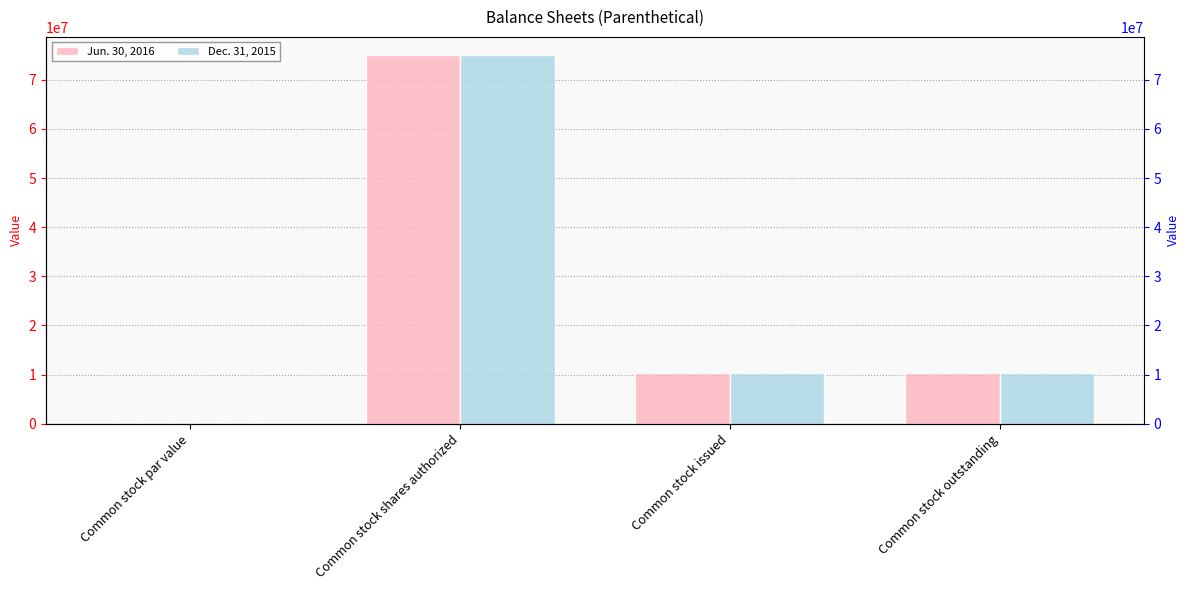

The Dec. 31, 2015 series shows 75000000.0 at Common stock shares authorized. True or false?

True